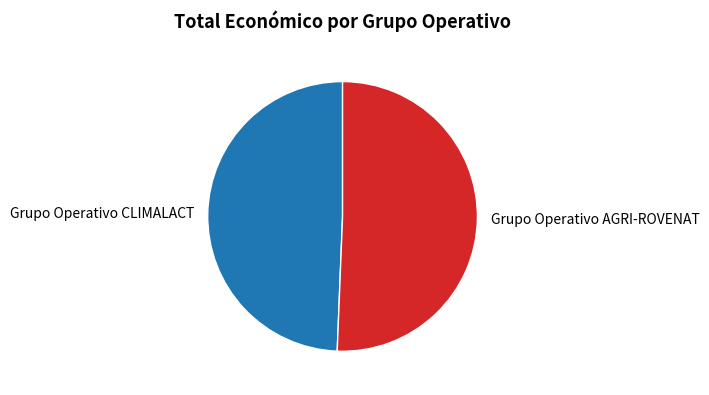

How many segments does this pie chart have?

2